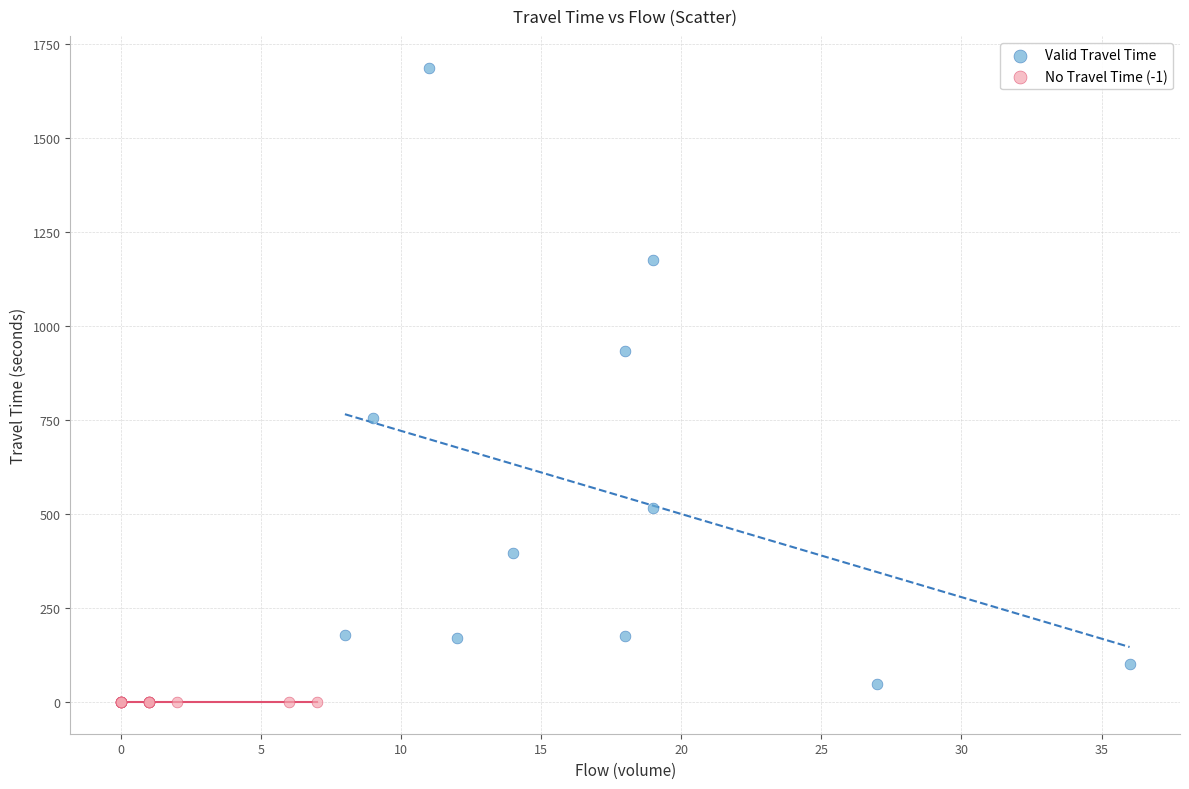

Which series reaches the maximum Y coordinate?

Valid Travel Time